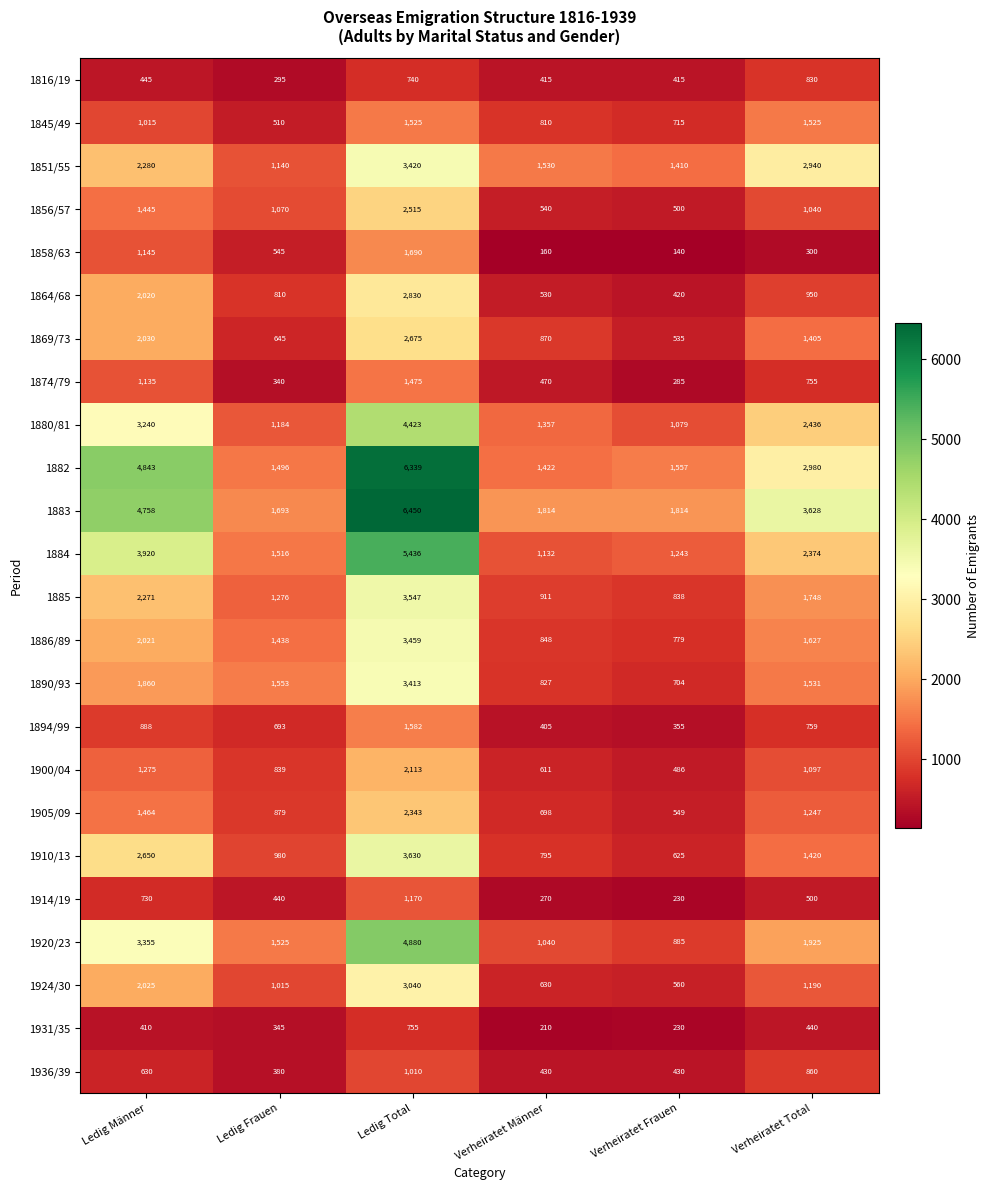

List the series in order of their peak value, lowest first.

1931/35, 1816/19, 1936/39, 1914/19, 1874/79, 1845/49, 1894/99, 1858/63, 1900/04, 1905/09, 1856/57, 1869/73, 1864/68, 1924/30, 1890/93, 1851/55, 1886/89, 1885, 1910/13, 1880/81, 1920/23, 1884, 1882, 1883